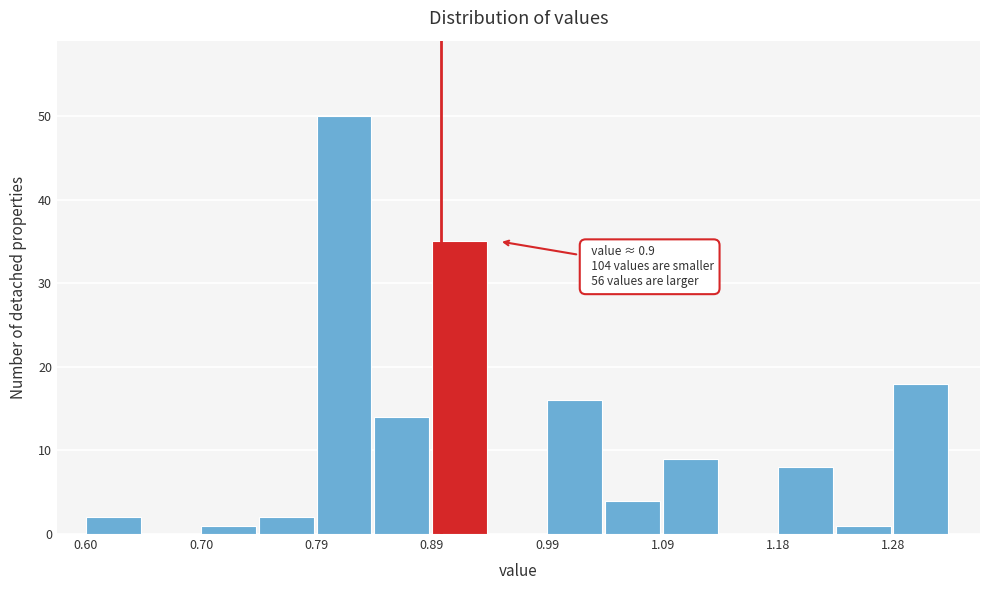

Which range on the x-axis has the tallest bar?

0.79 to 0.84